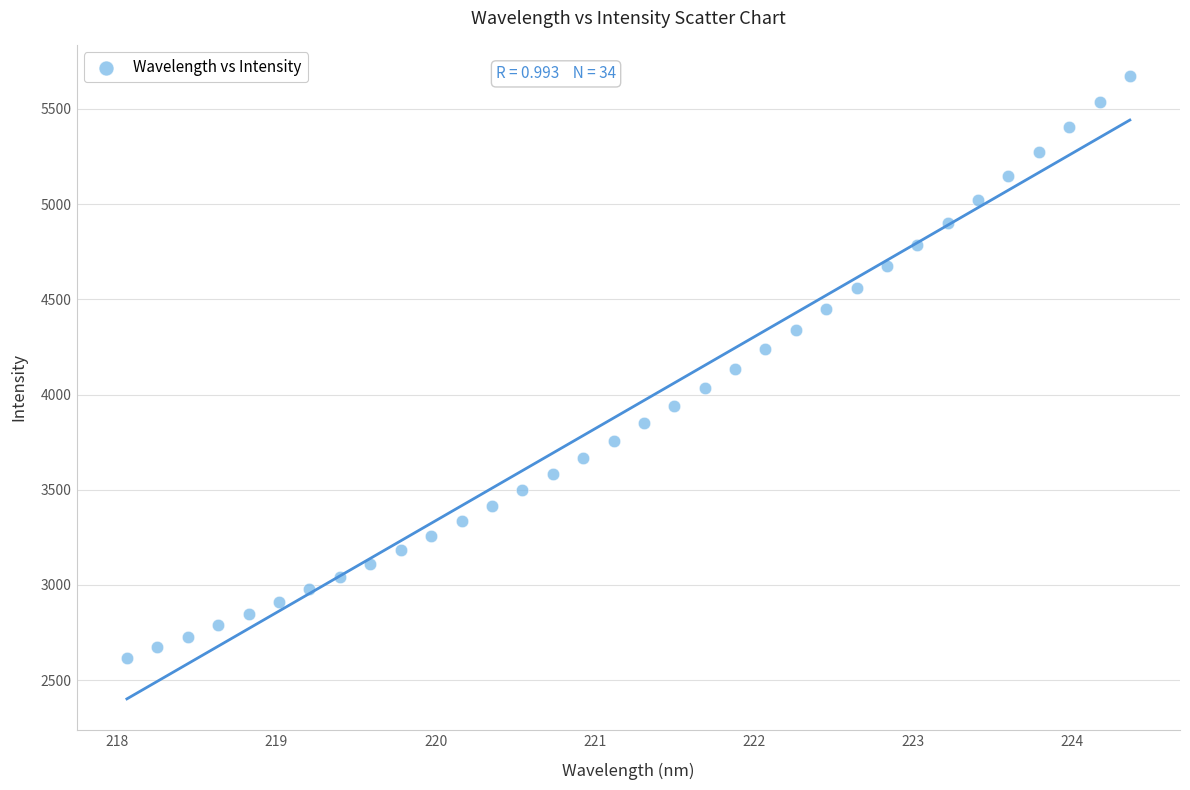

What is the range of X values (max minus min)?

6.3